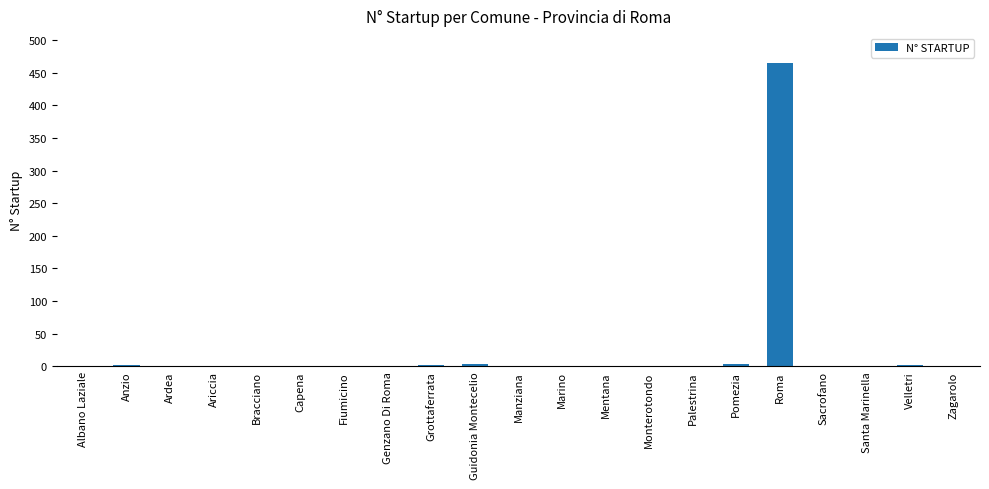

What is the maximum value shown in the chart?

464